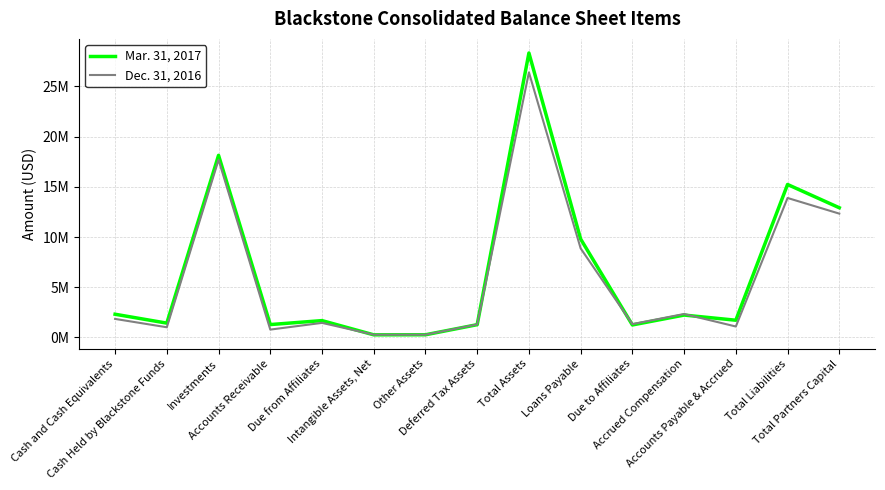

What are all the series names shown in the legend?

Mar. 31, 2017, Dec. 31, 2016